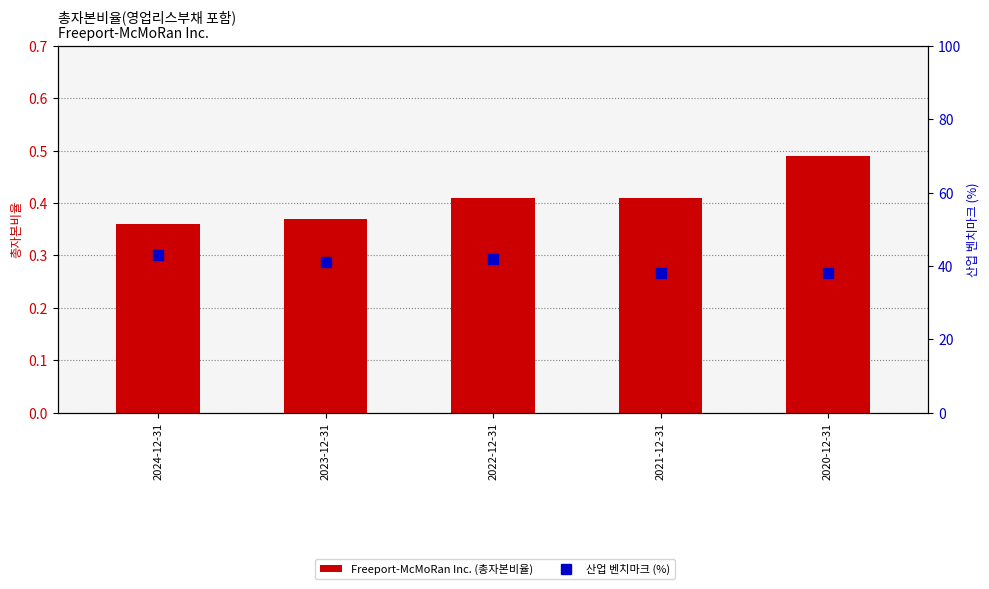

What position from the right is 2020-12-31?

1